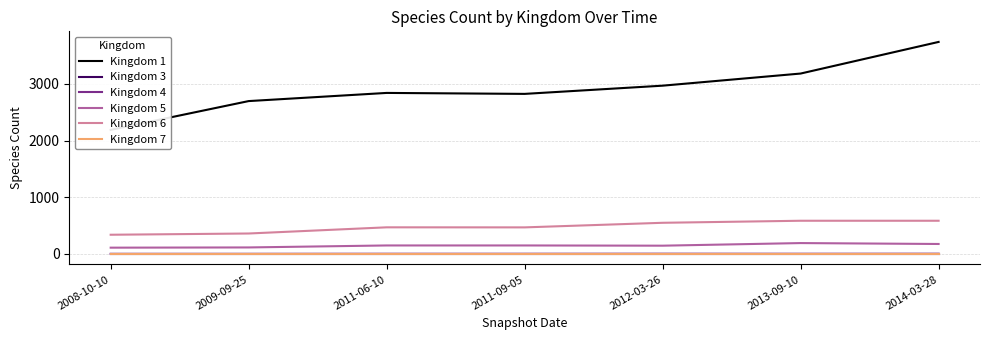

Is this an area chart (filled region under the line)?

No